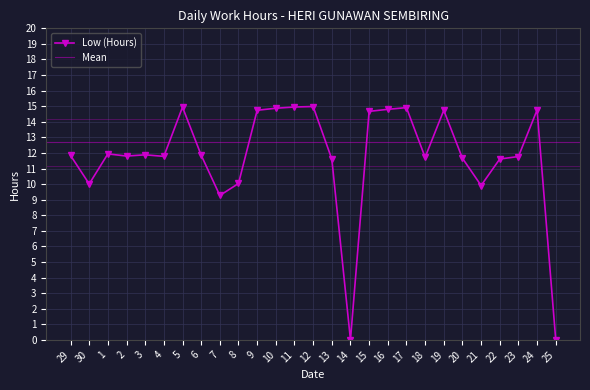

How many lines are shown in the chart?

1